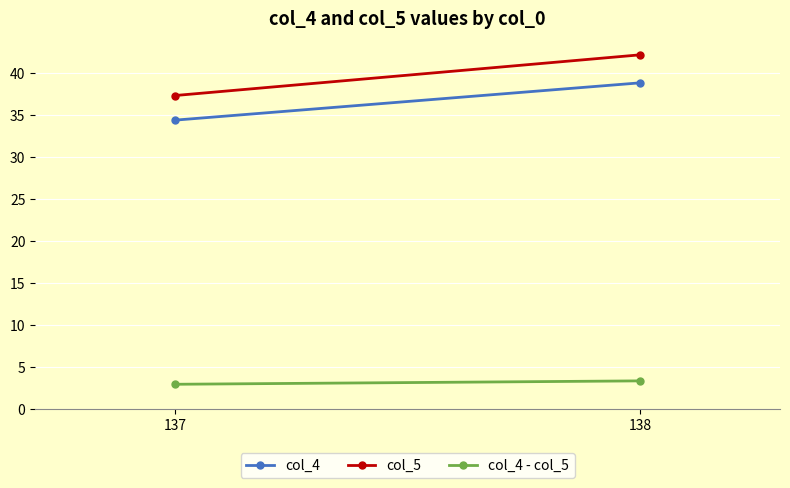

Reading left to right, extract all data points from this chart.

col_4: 34.4	38.8
col_5: 37.3	42.1
col_4 - col_5: 2.9	3.3